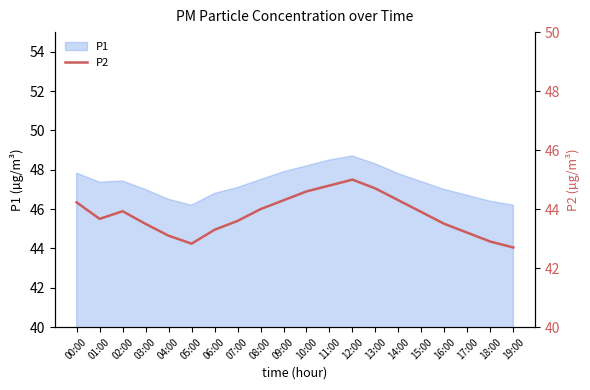

How many data points are less than 43?

3